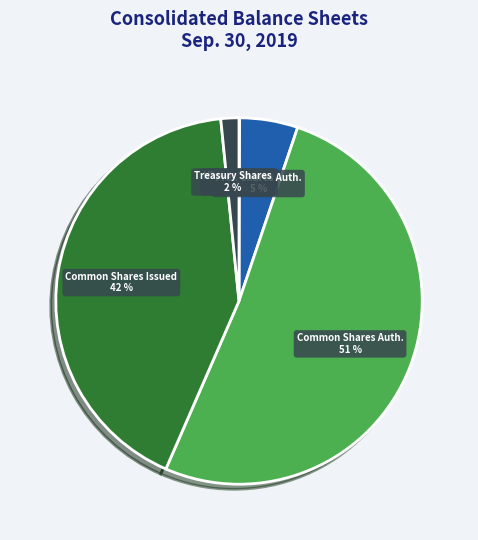

The Treasury Shares slice represents 7% of the pie. True or false?

False